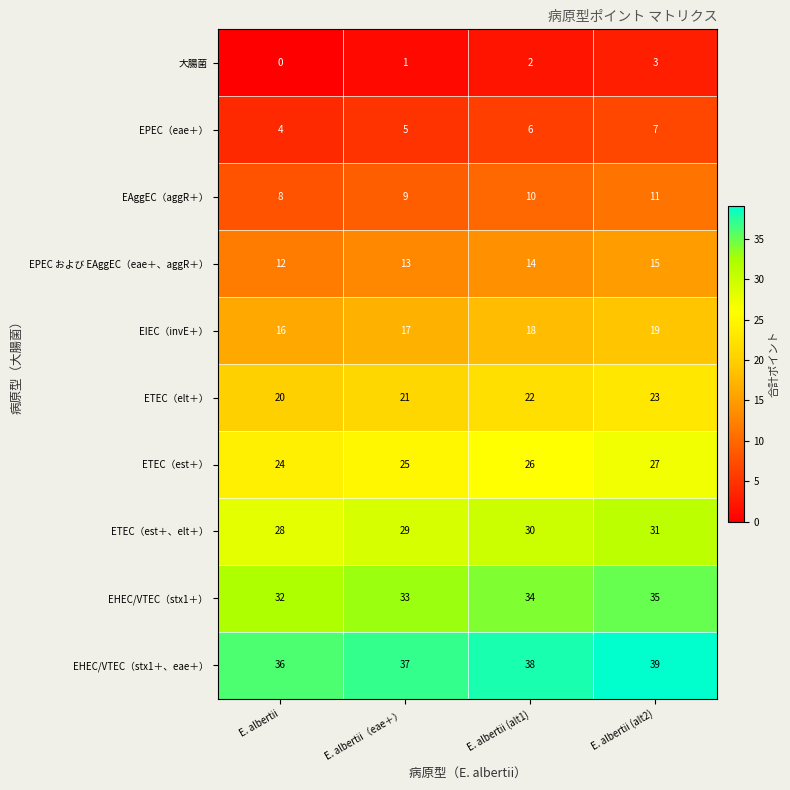

Where is 大腸菌 nearest to the value 1?

E. albertii（eae＋）